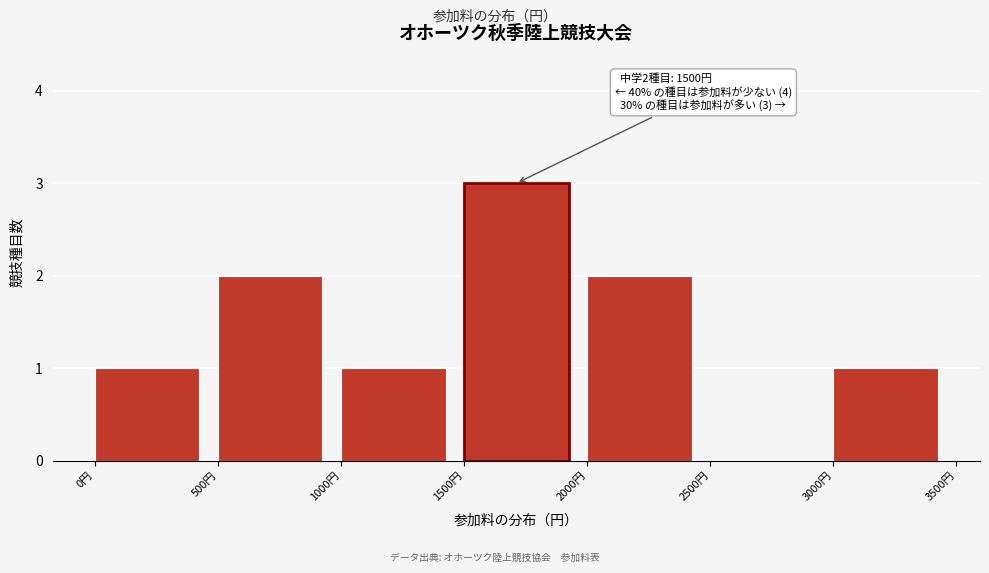

Over which range of the x-axis is the bar tallest?

1500 to 2000